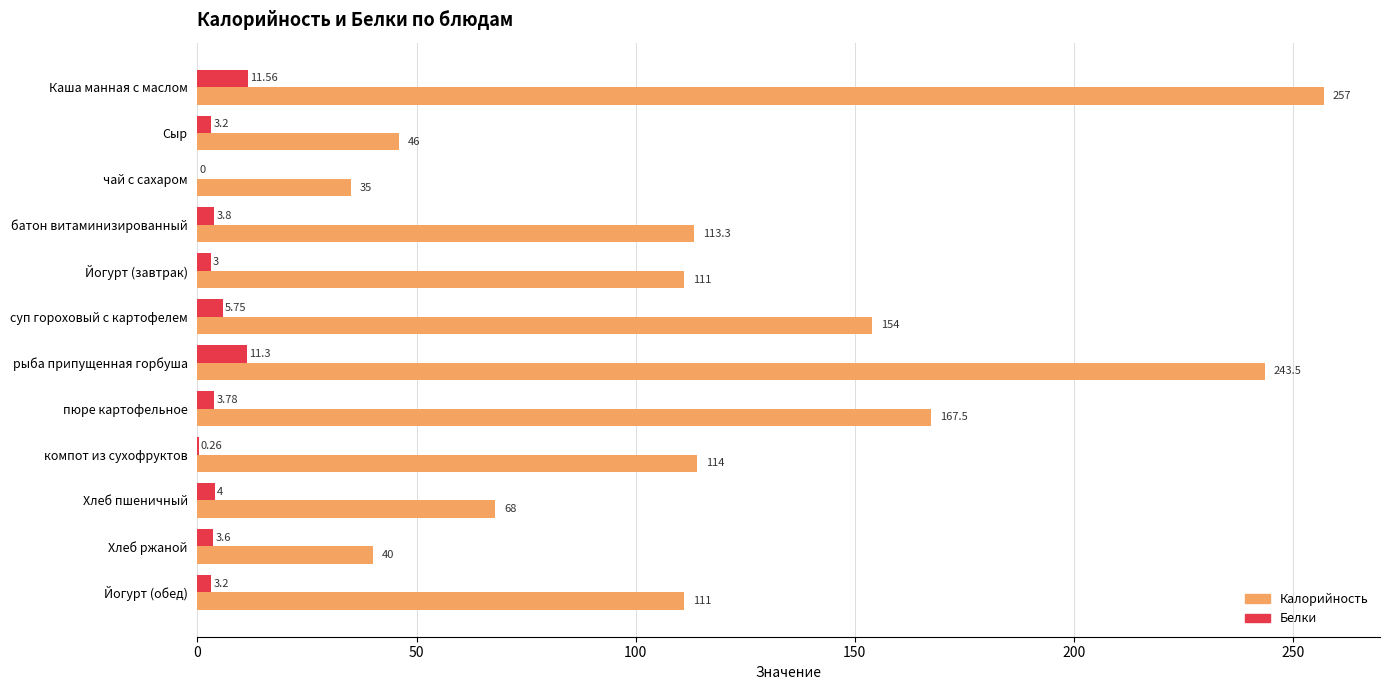

Which series has the largest total across all categories?

Калорийность